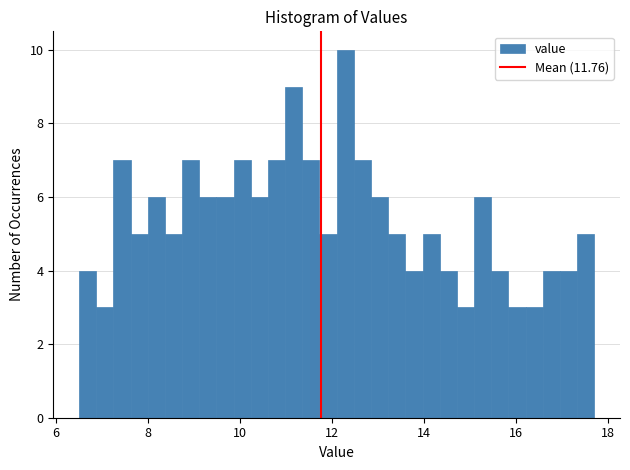

Read against the x-axis, roughly where is the centre of the tallest bar?

12.2